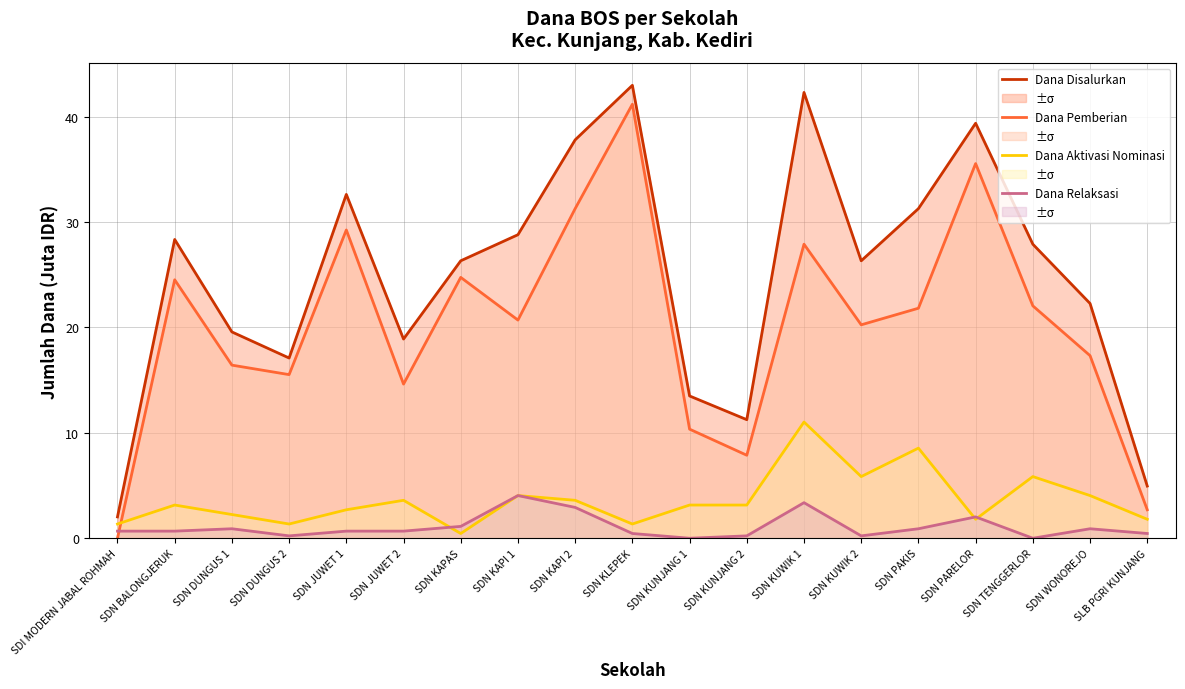

Which series ends up on top after the final intersection of Dana Pemberian and Dana Aktivasi Nominasi?

Dana Pemberian